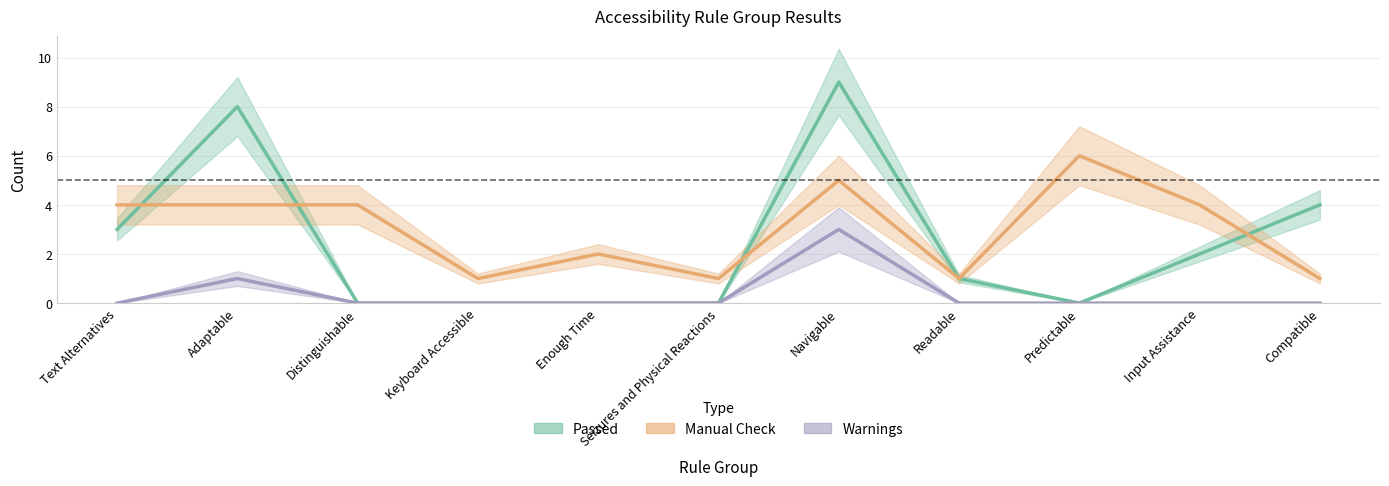

Reading left to right, extract all data points from this chart.

Passed: 3	8	0	0	0	0	9	1	0	2	4
Manual Check: 4	4	4	1	2	1	5	1	6	4	1
Warnings: 0	1	0	0	0	0	3	0	0	0	0